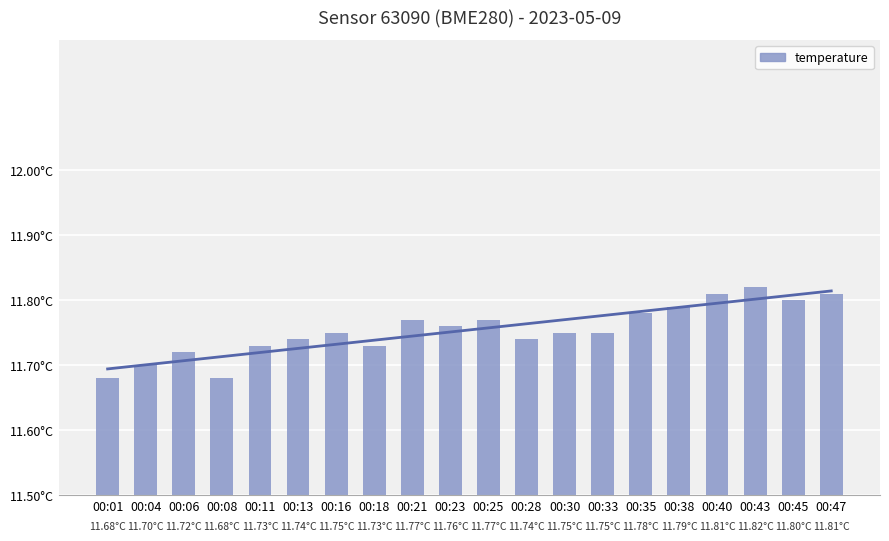

What is the maximum value for temperature?

11.8